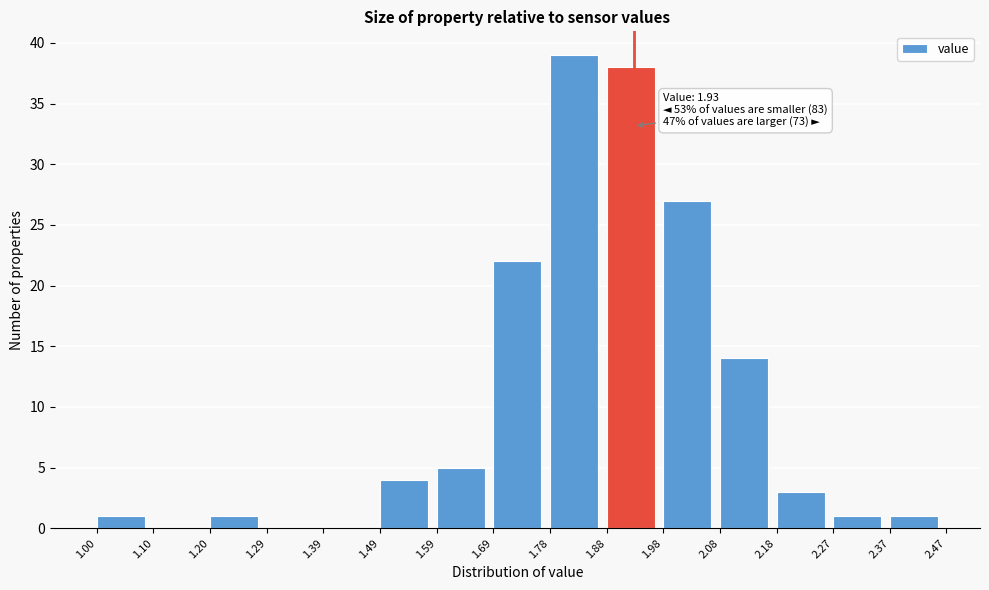

Which range on the x-axis has the tallest bar?

1.78 to 1.88